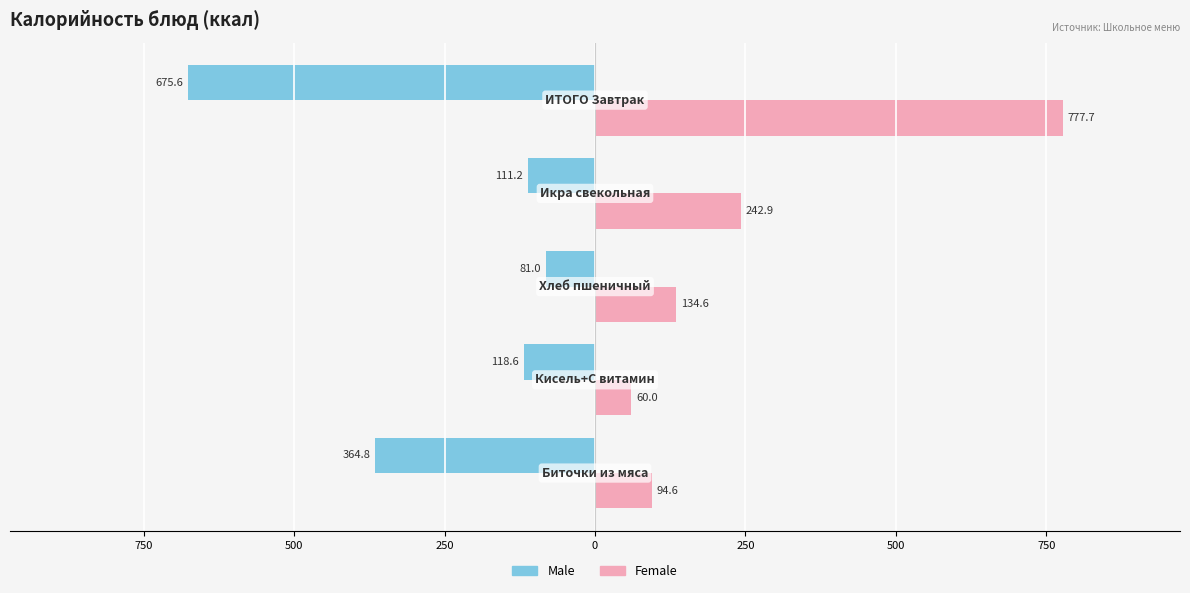

What are all the series names shown in the legend?

Male, Female